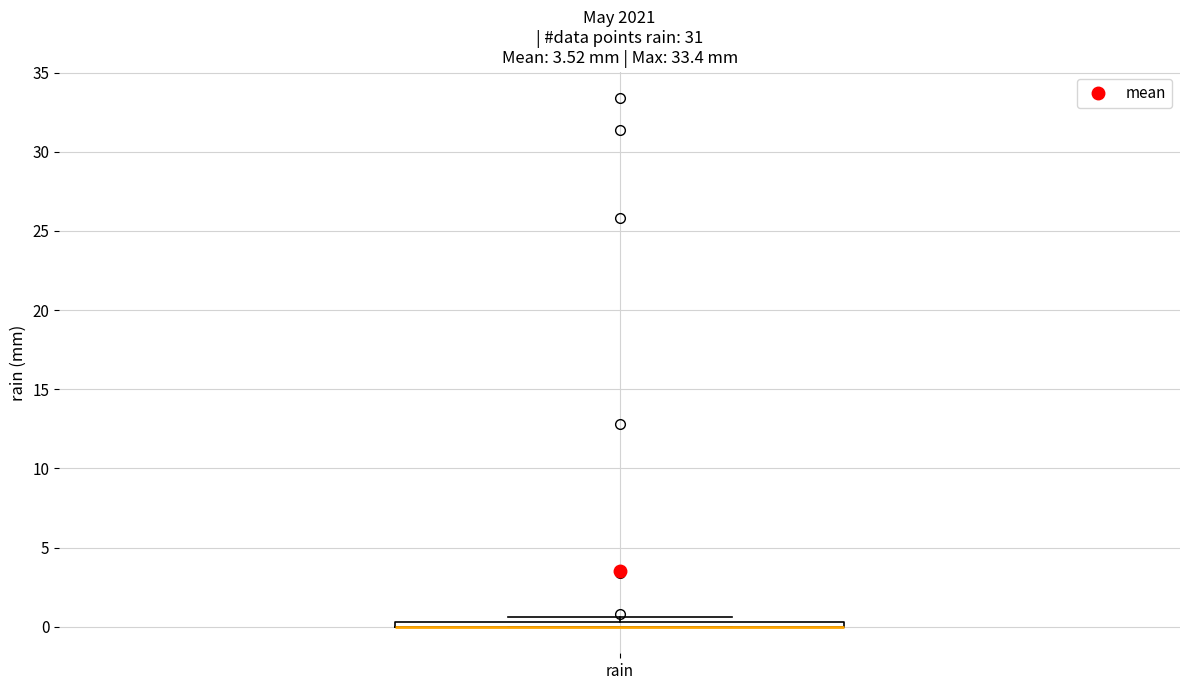

Where is the lower edge of the box for rain on the y-axis? The values are not printed on the chart, so give them approximately, as read against the axis.

0.0